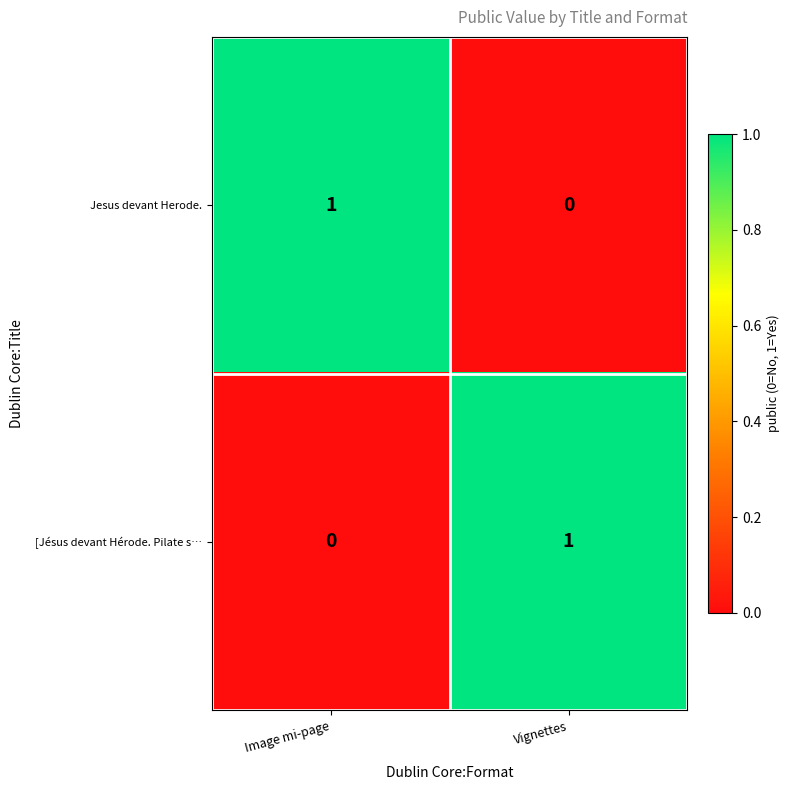

Which category has the highest value in the [Jésus devant Hérode. Pilate s… series?

Vignettes